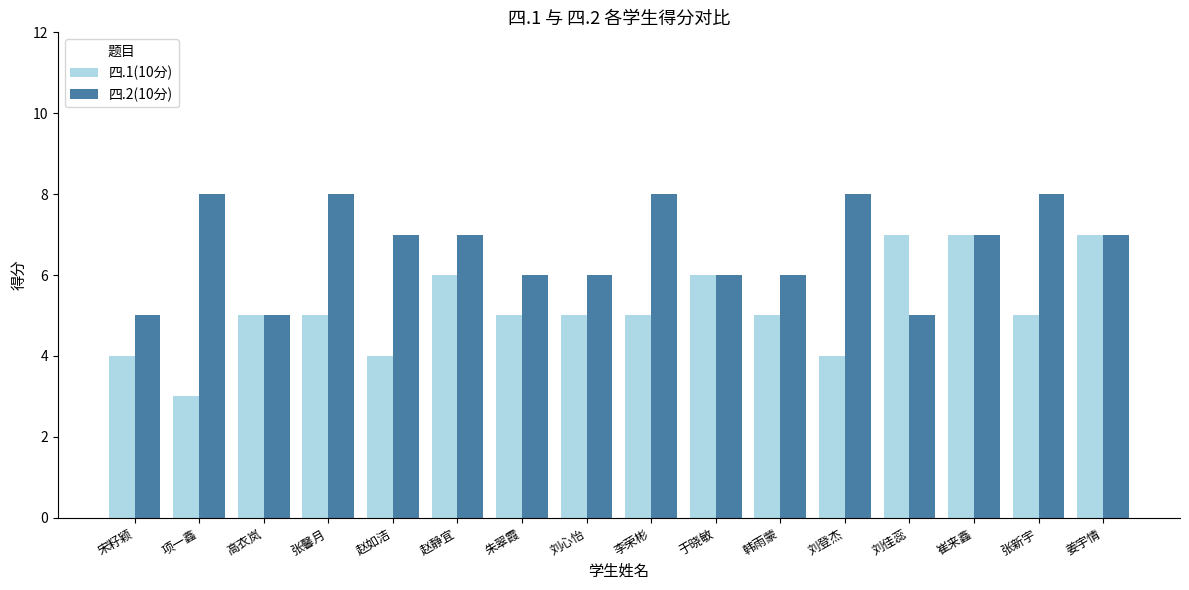

What is the value of the 四.2(10分) bar at the 11th from the left?

6